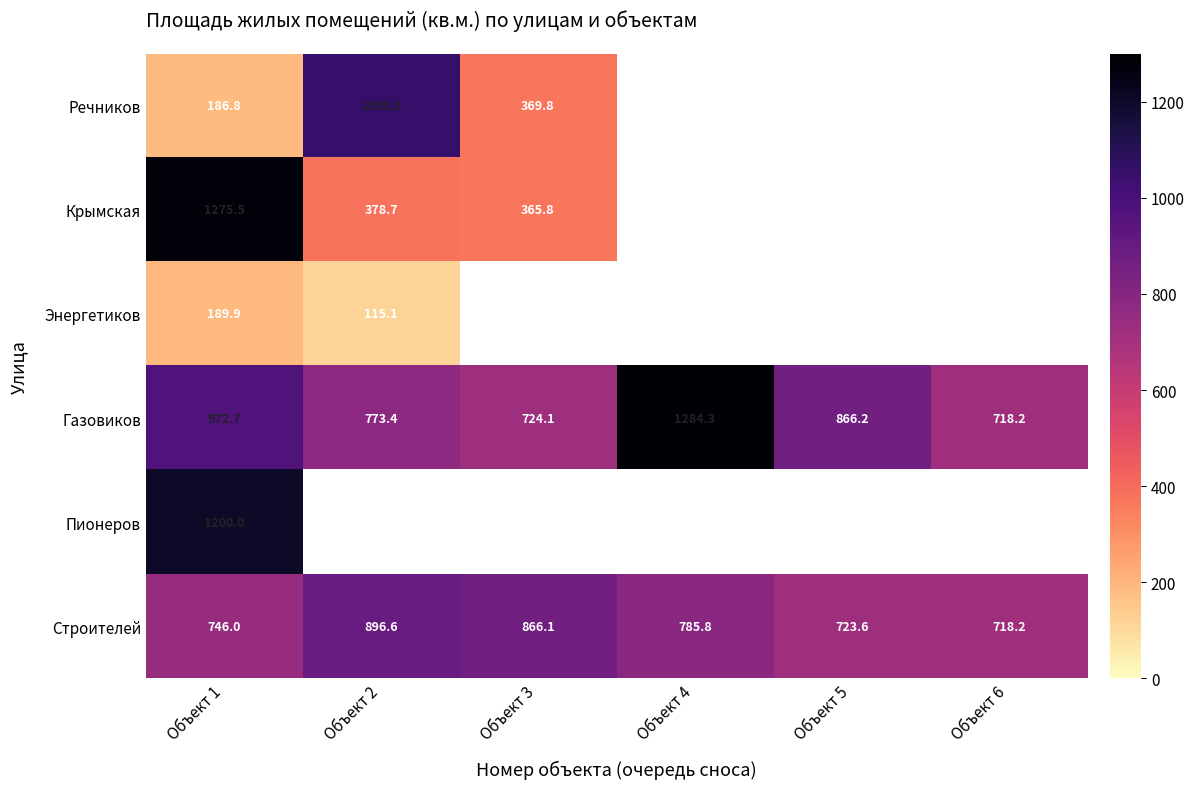

How many data points does each series have?

6